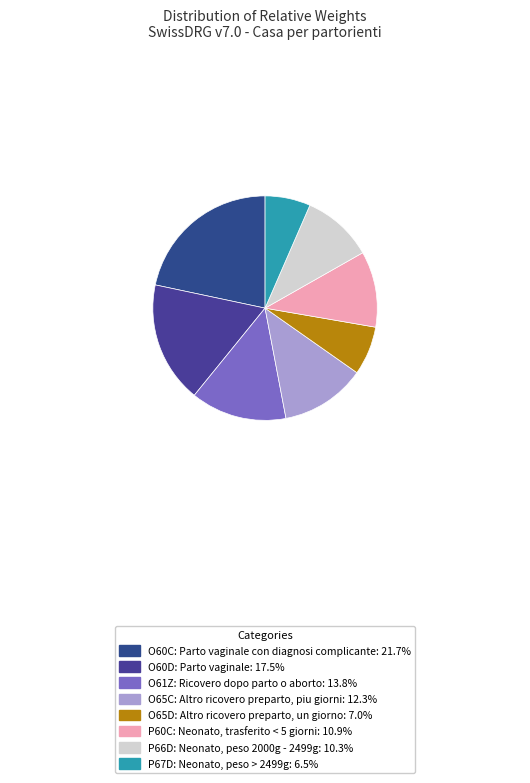

How many segments does this pie chart have?

8